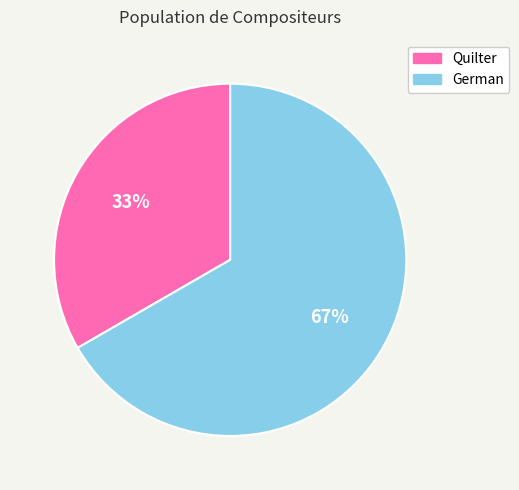

To the nearest percent, what portion does German represent?

67%